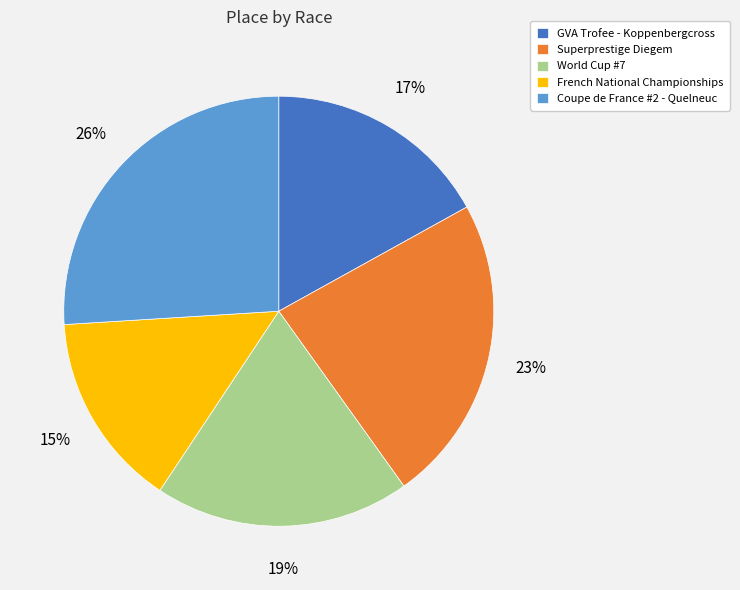

Between Coupe de France #2 - Quelneuc and GVA Trofee - Koppenbergcross, which is larger?

Coupe de France #2 - Quelneuc